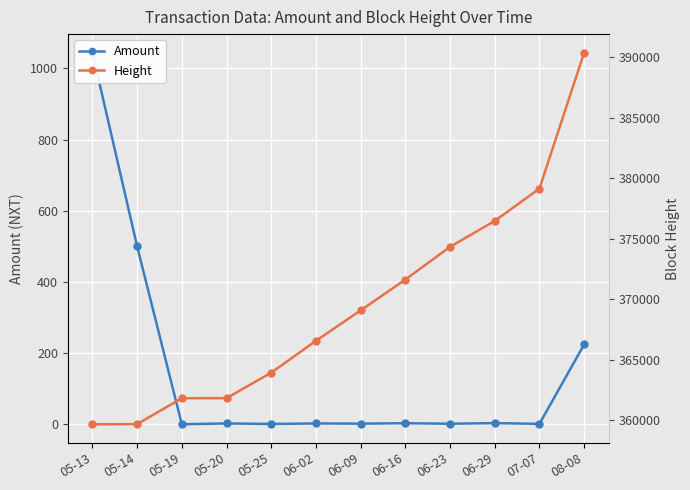

How many interior local peaks does the Amount series have?

4